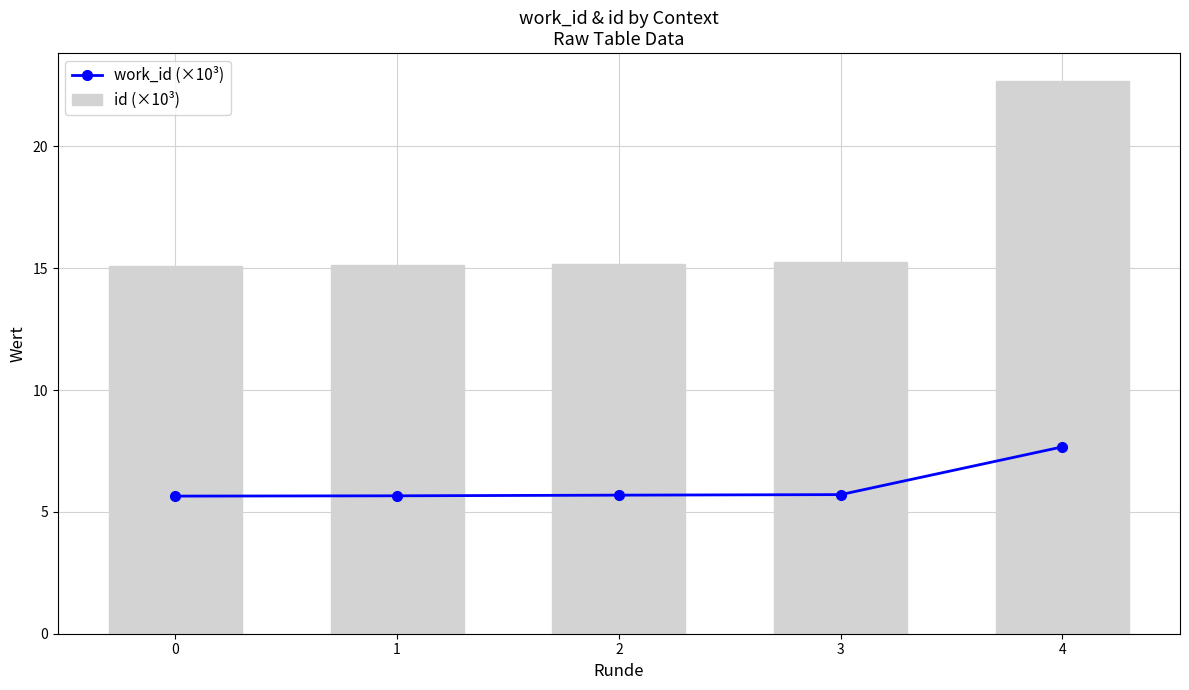

Rank the categories by work_id (×10³) value from lowest to highest.

0, 1, 2, 3, 4